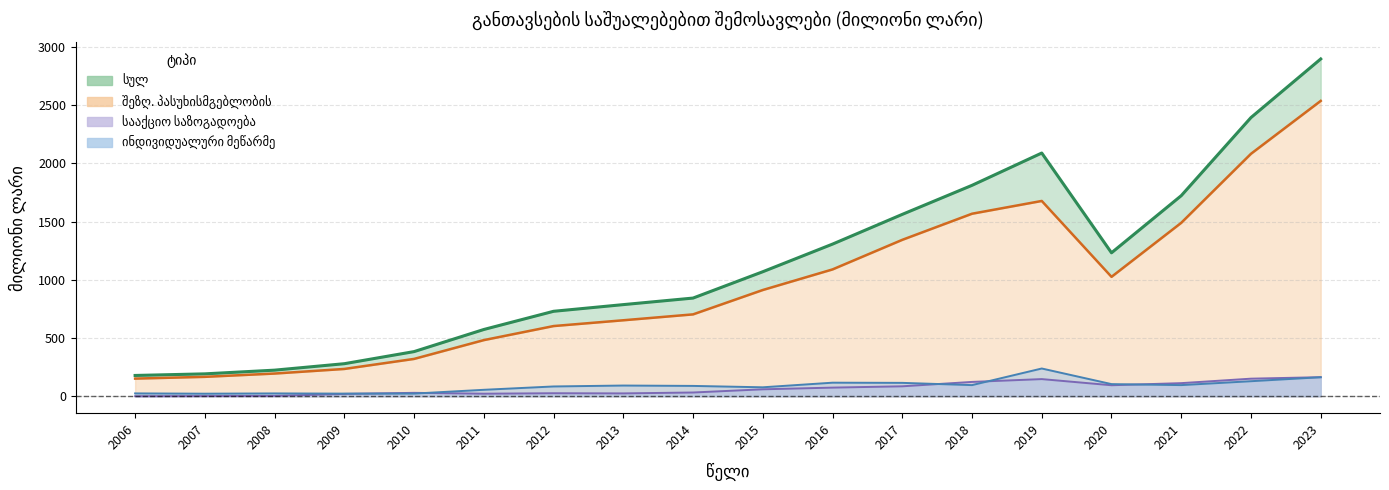

Reading right to left, extract all data points from this chart.

სულ – ხაზი: 2896.9	2393.7	1722.9	1232.4	2089.1	1811.7	1562.3	1307.0	1069.8	843.6	787.4	730.0	573.8	383.9	280.0	224.6	192.8	179.0
შეზღ. პასუხ. – ხაზი: 2536.9	2082.7	1489.8	1026.0	1677.6	1567.9	1343.7	1089.7	912.9	703.6	653.0	603.3	482.6	321.2	235.0	195.5	167.2	152.0
სააქციო – ხაზი: 164.3	151.5	113.1	95.0	147.8	123.6	85.9	74.7	60.1	32.7	25.0	26.4	22.4	29.8	20.6	3.4	2.2	0.9
ინდივიდ. – ხაზი: 163.9	129.6	96.2	104.8	238.8	96.1	115.5	117.0	77.4	89.3	92.5	84.6	55.9	23.4	23.2	24.8	22.5	25.0